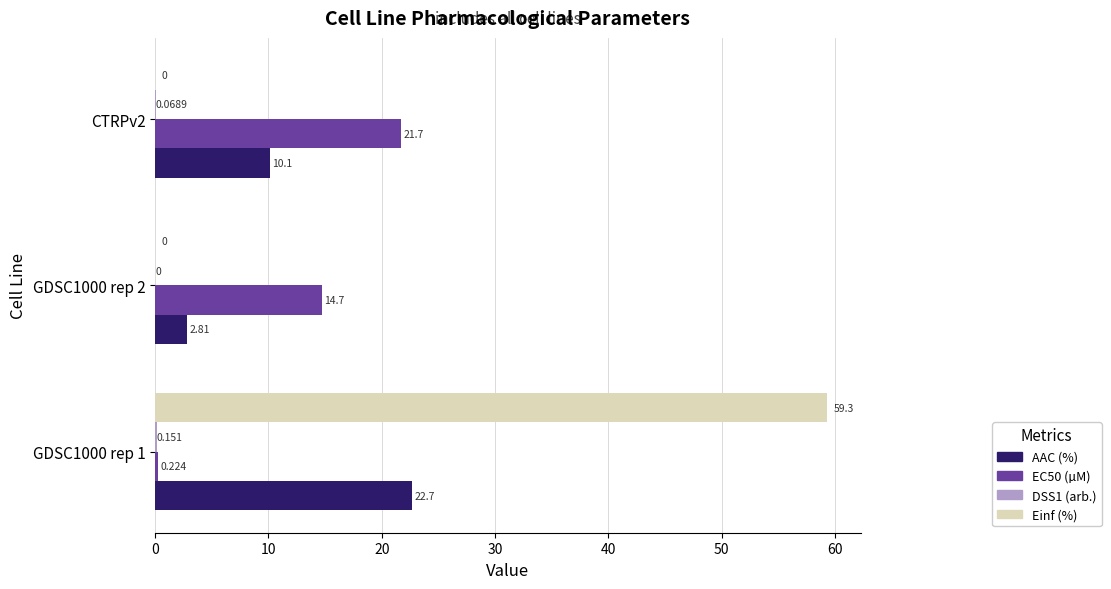

Is the value of Einf (%) at CTRPv2 greater than the value of AAC (%) at CTRPv2?

No